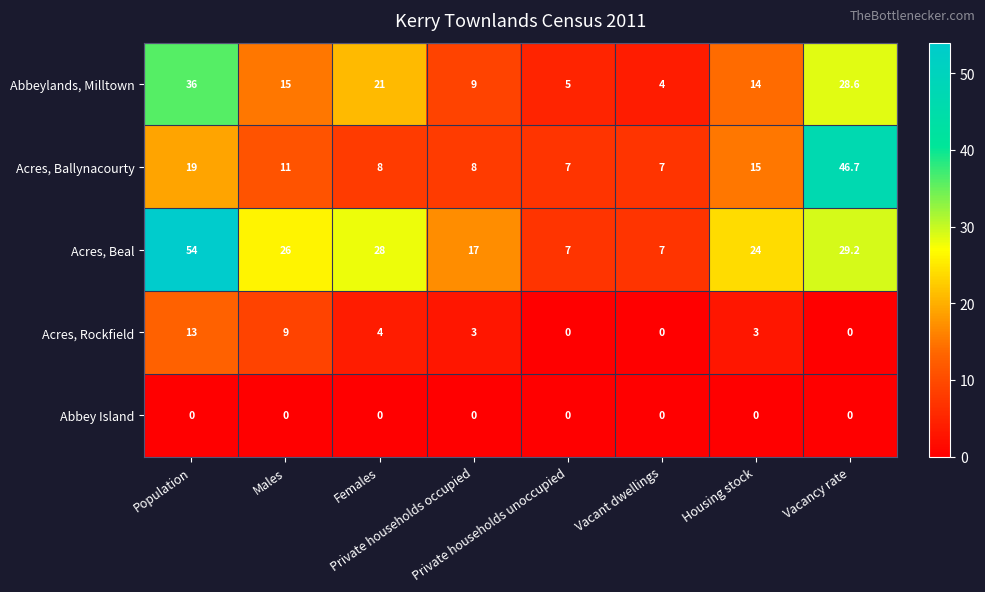

How many values in the Acres, Rockfield series are below 3?

3